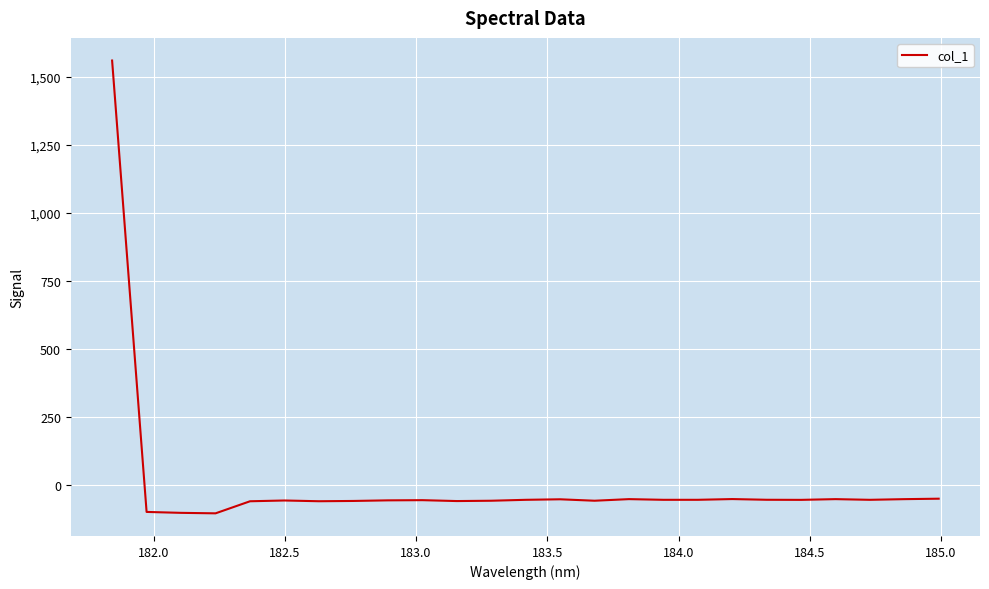

Does the chart display data point markers on the line(s)?

No